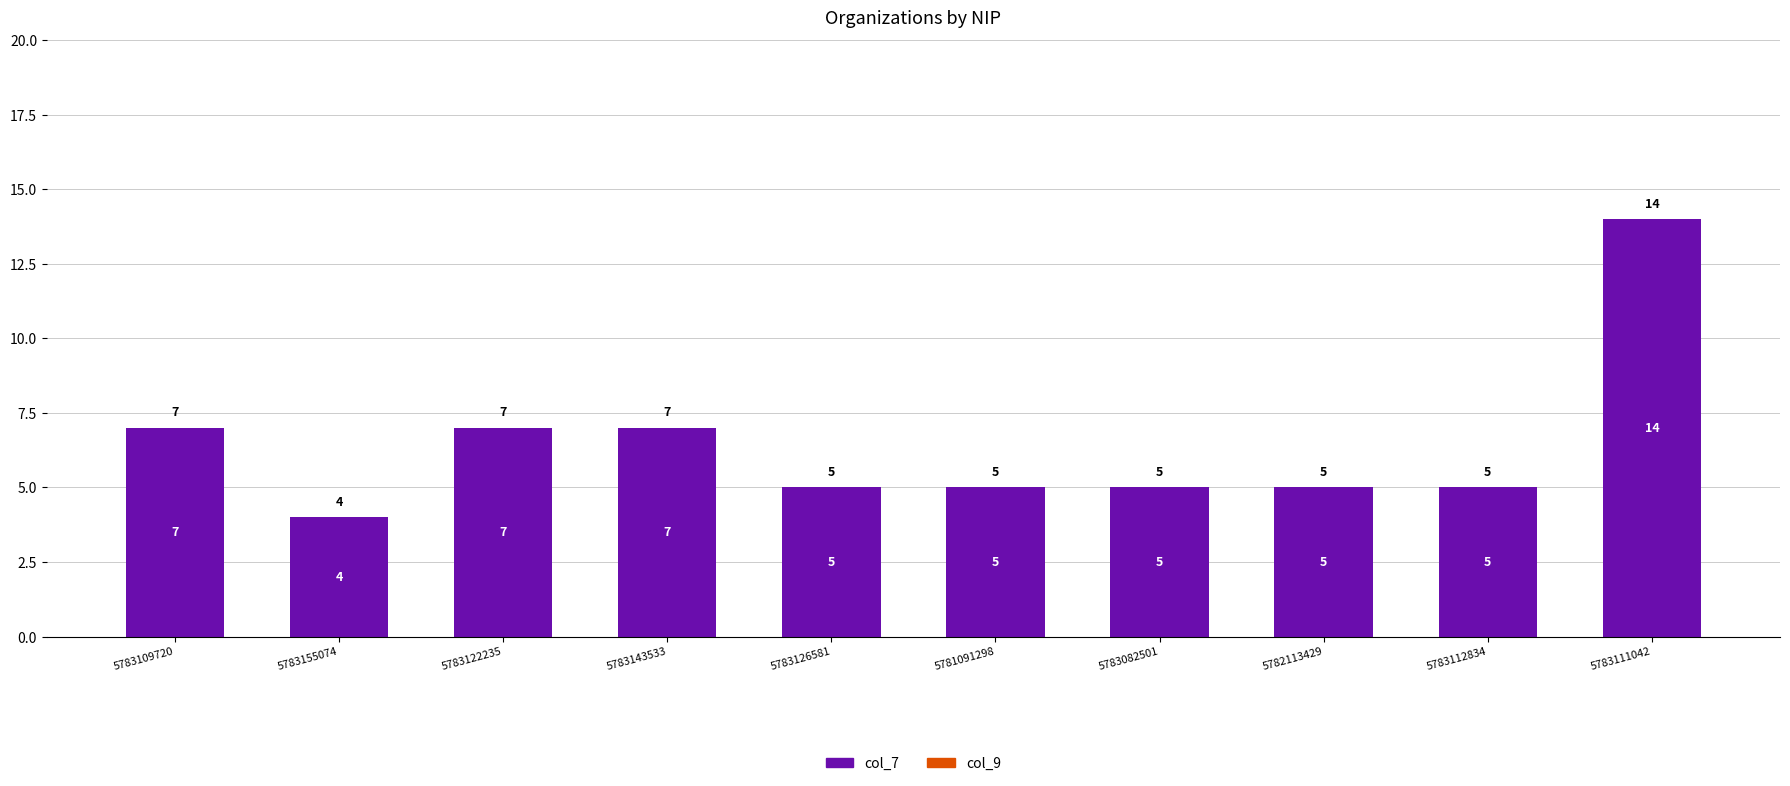

Is it true that the value at 5783155074 is 4?

True